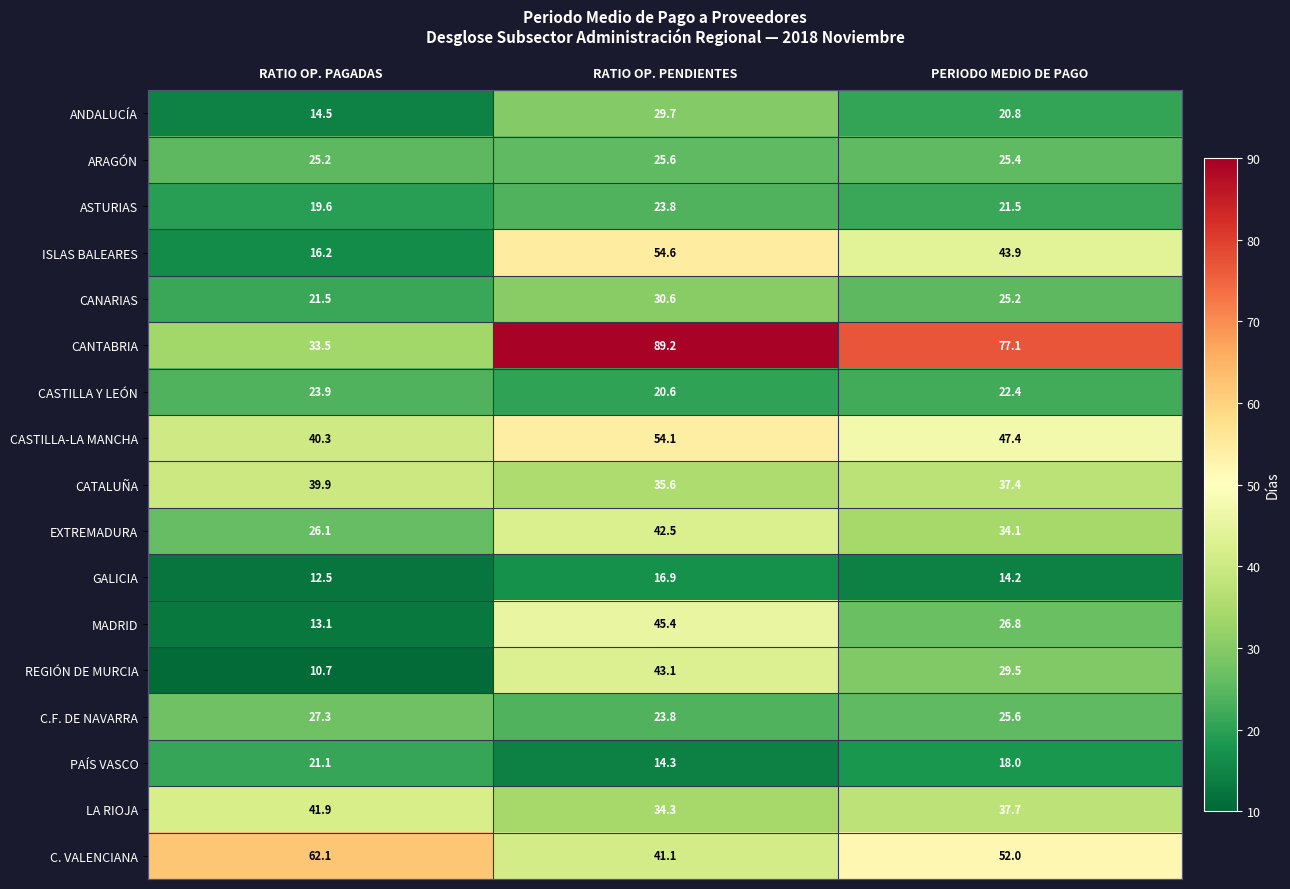

What is the smallest value displayed?

10.7